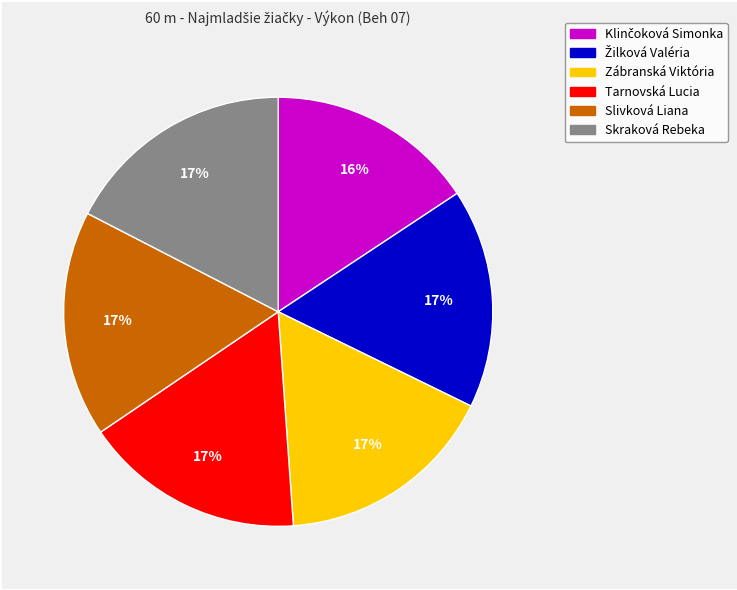

Approximately how many times larger is the value at Tarnovská Lucia compared to Slivková Liana?

1.0